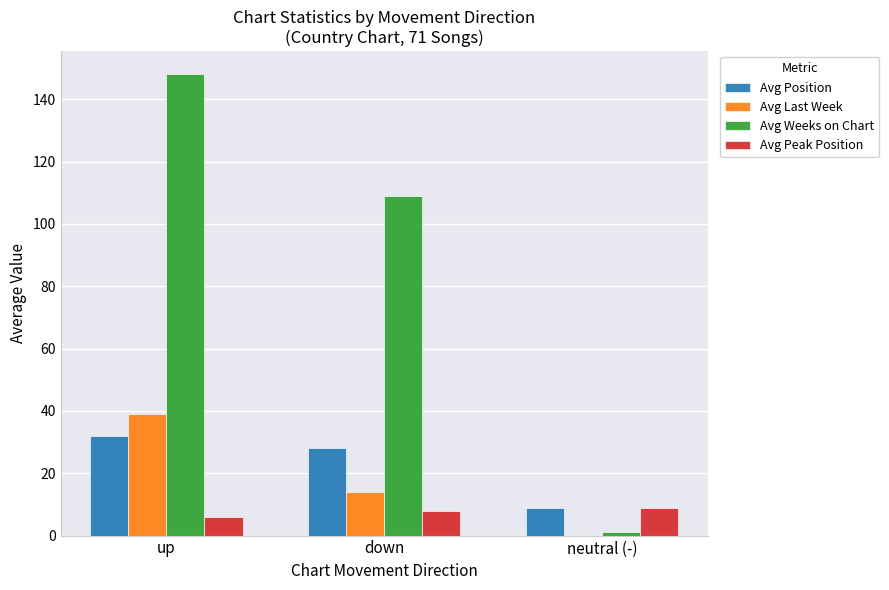

What is the sum of the Avg Last Week values at neutral (-) and down?

14